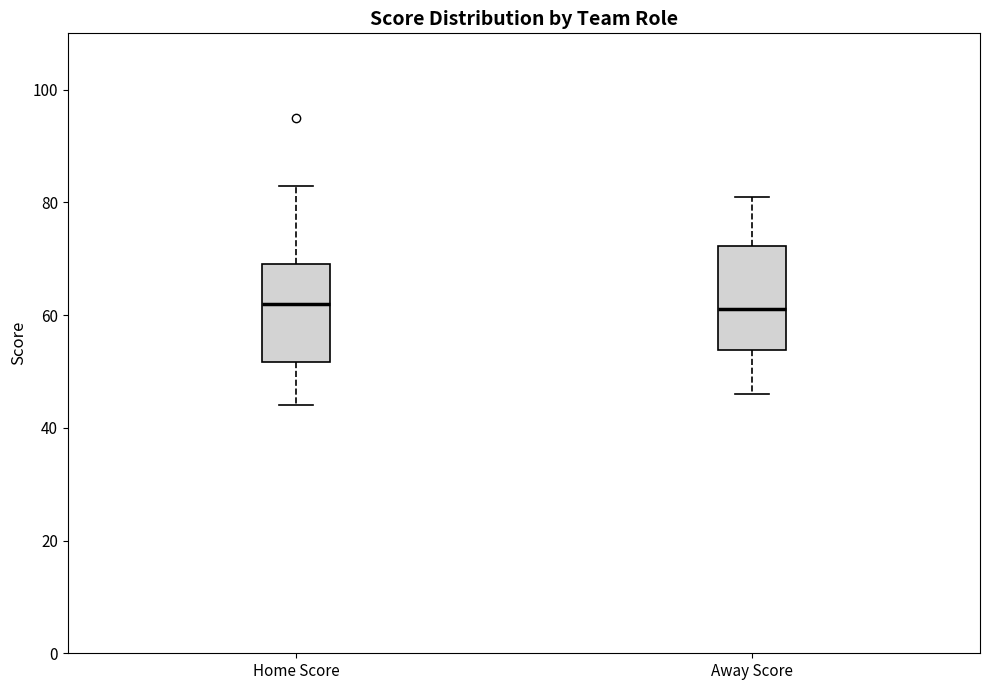

Reading left to right, read every box against the y-axis: the position of its median line, the range the box covers, and the ends of its whiskers. The values are not printed on the chart, so give them approximately, as read against the axis.

Home Score: median 62, box 52 to 70, whiskers 44 to 84
Away Score: median 62, box 54 to 72, whiskers 46 to 82